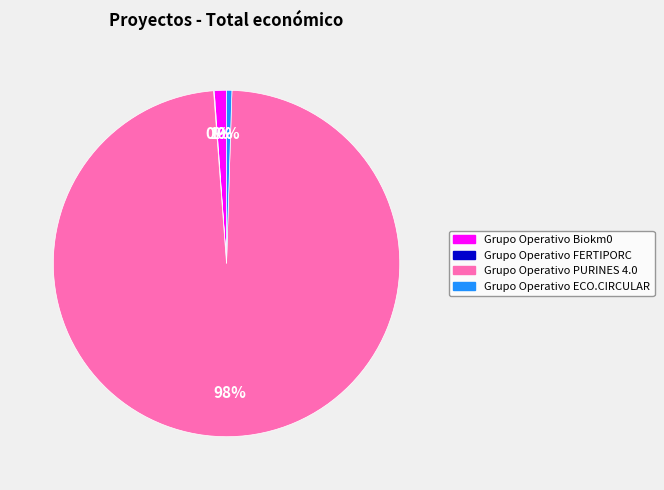

To the nearest percent, what is the combined percentage of Grupo Operativo ECO.CIRCULAR and Grupo Operativo PURINES 4.0?

99%